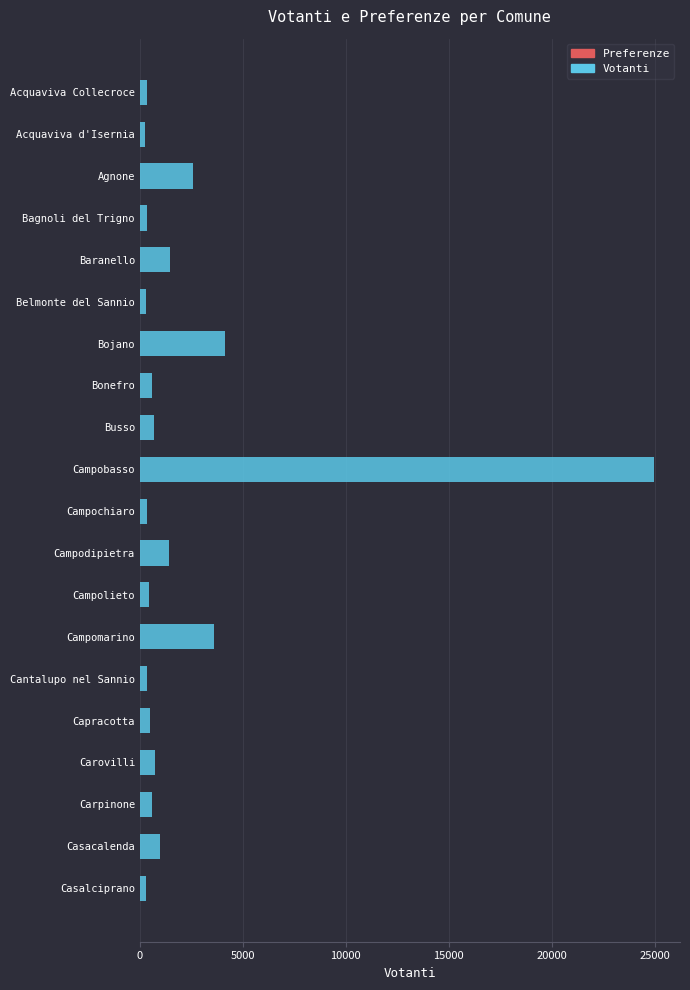

At which category is the sum across all series the highest?

Campobasso